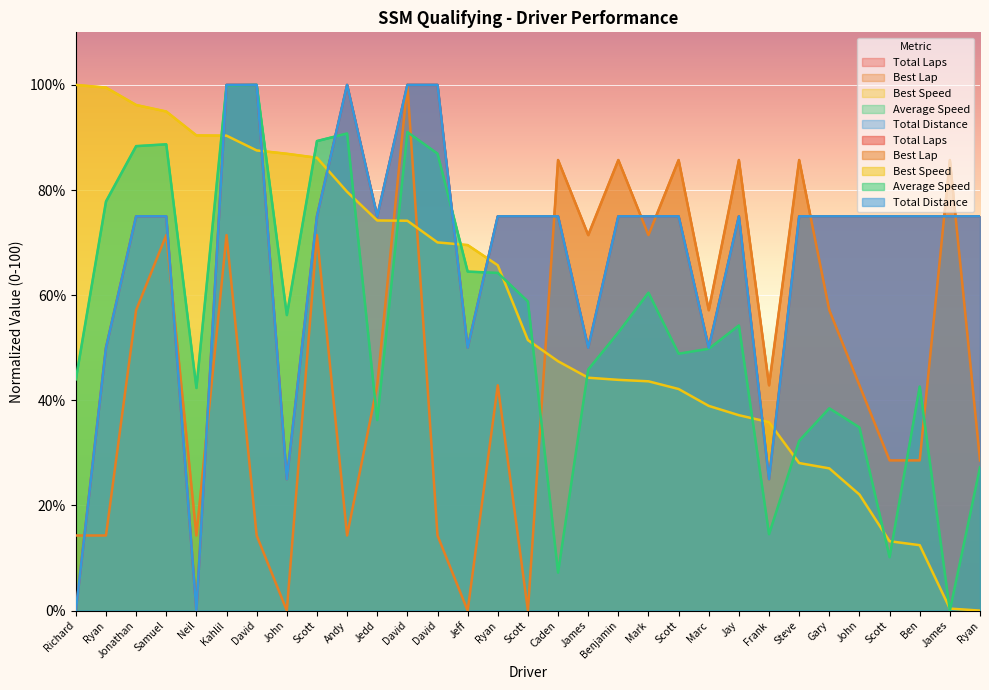

Is the value of Best Lap at Kahlil greater than the value of Total Distance at Mark?

No